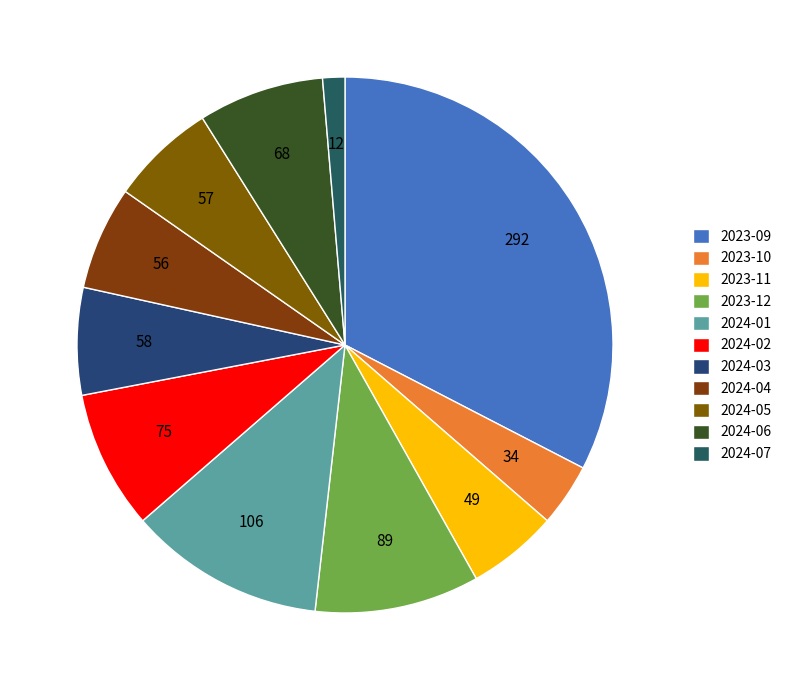

Does any single category account for the majority?

No